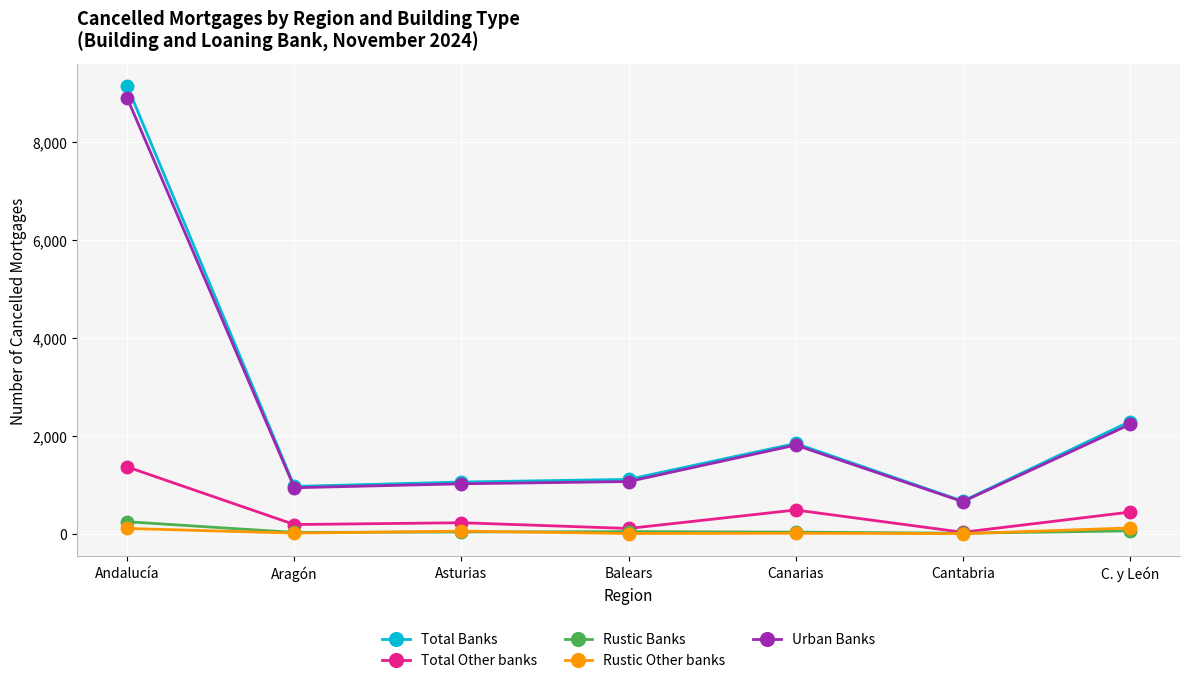

What is the label of the 5th point from the right?

Asturias